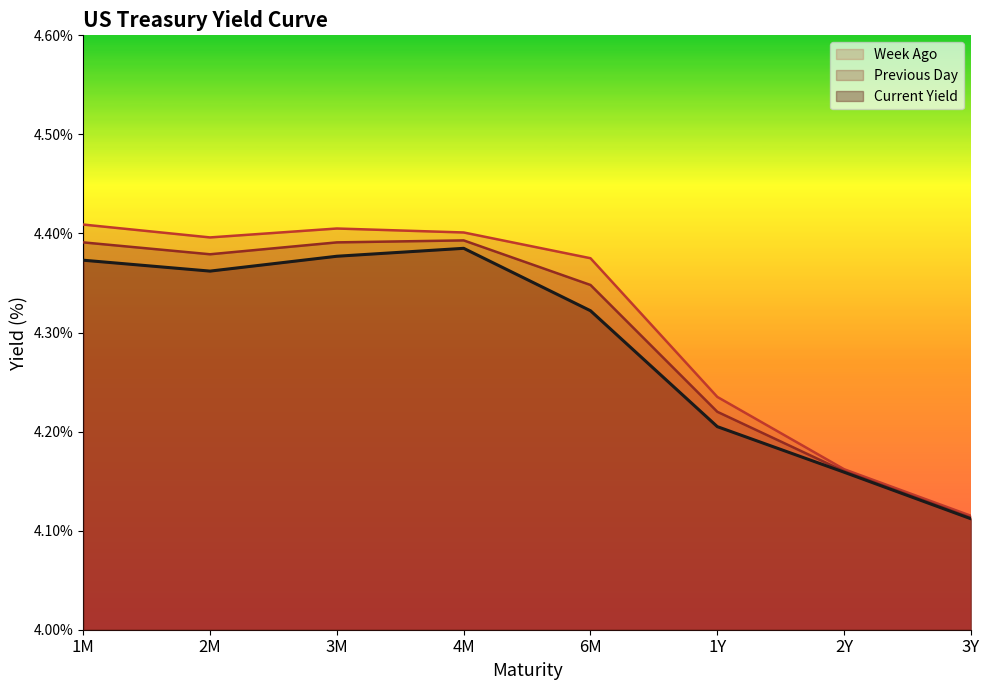

Rank the series by their maximum value, from lowest to highest.

Current Yield, Previous Day, Week Ago